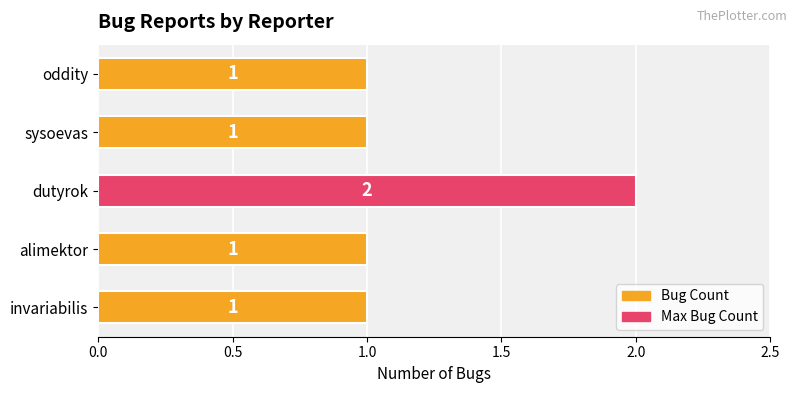

How many values are between 1 and 2?

5